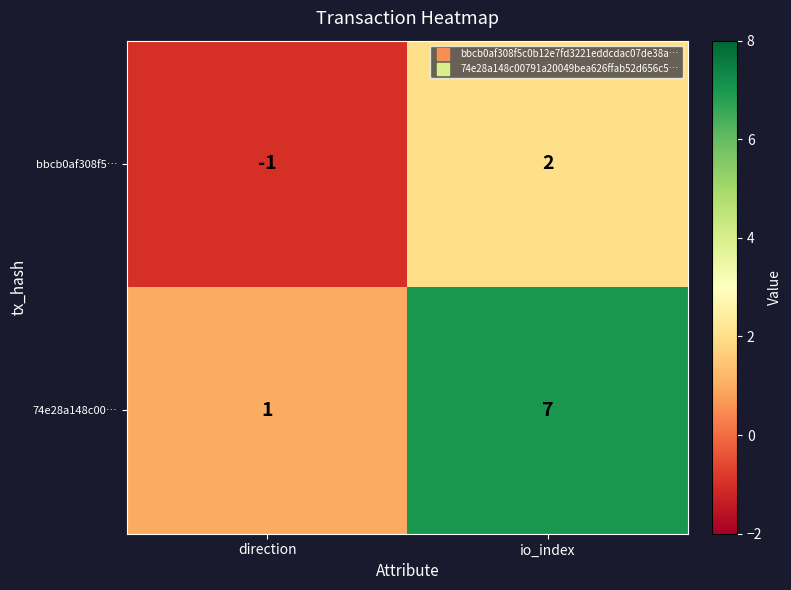

Which series has the widest spread of values?

74e28a148c00…